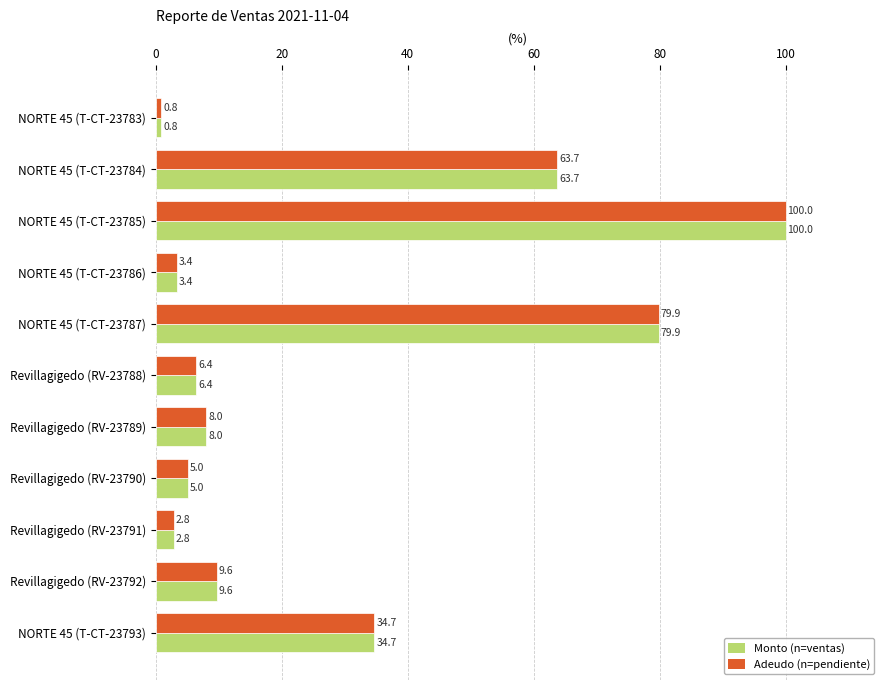

What is the smallest value displayed?

0.8